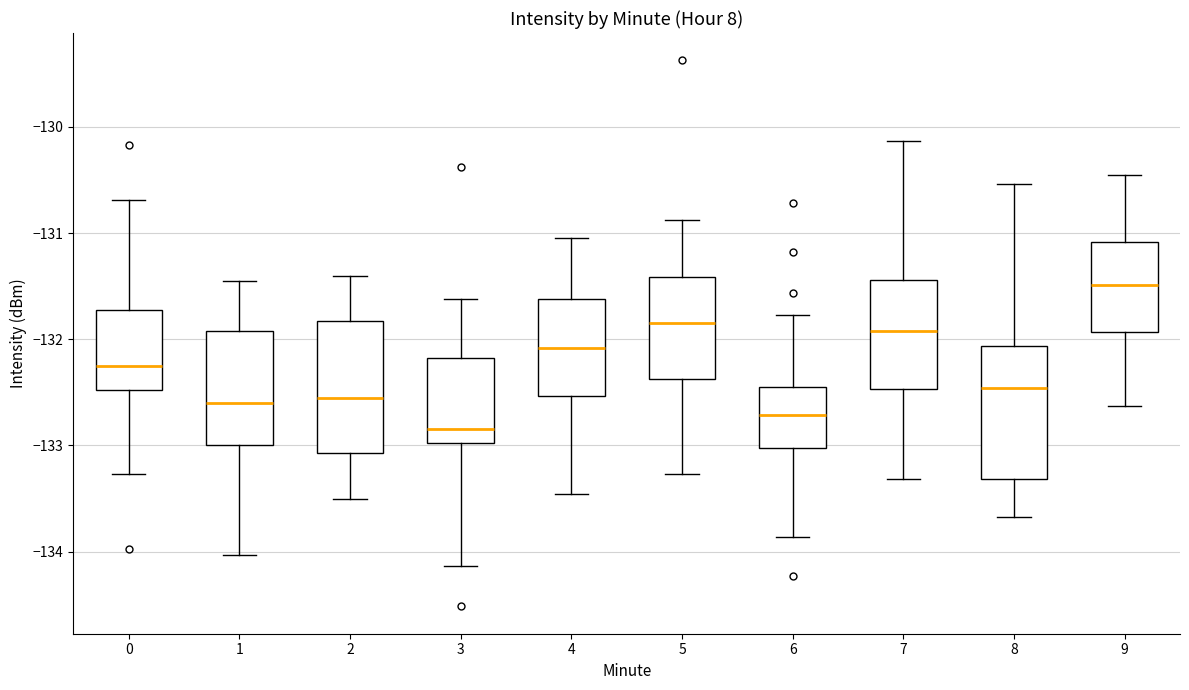

Which box's median line is the lowest?

3